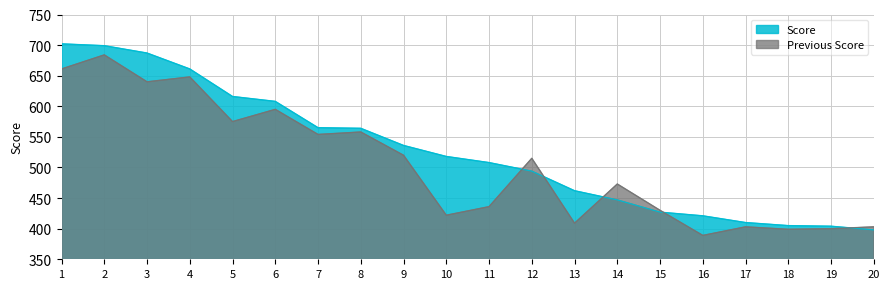

What is the spread (max minus min) of values at 14?

26